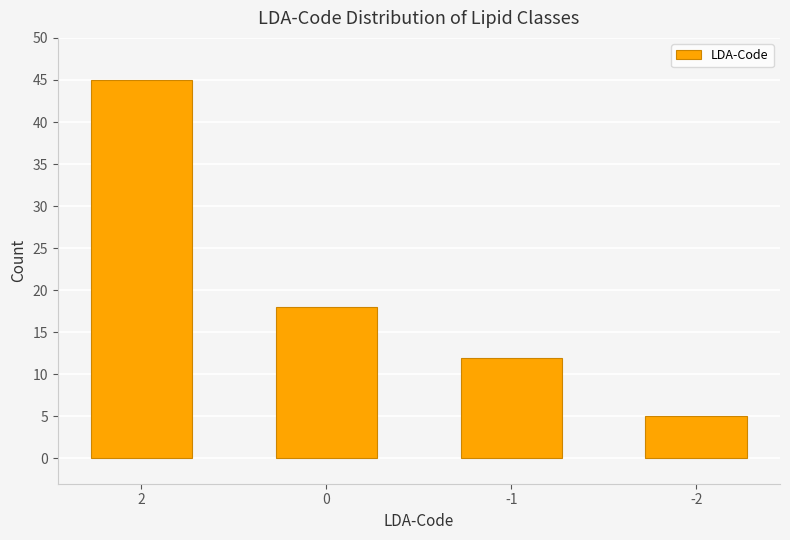

Which category has the lowest value across all series?

-2